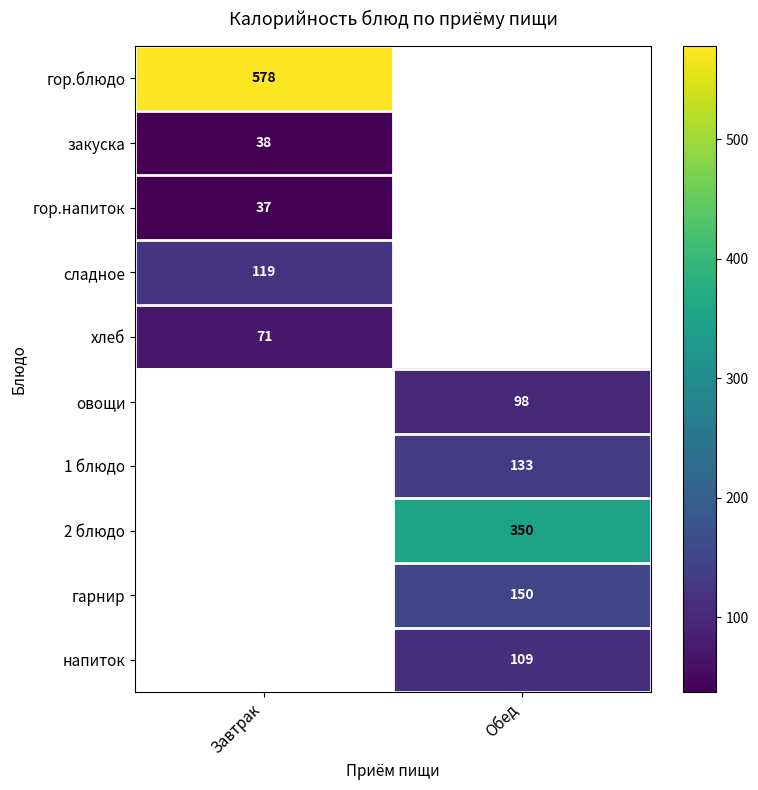

At how many categories does at least one series exceed 173?

2